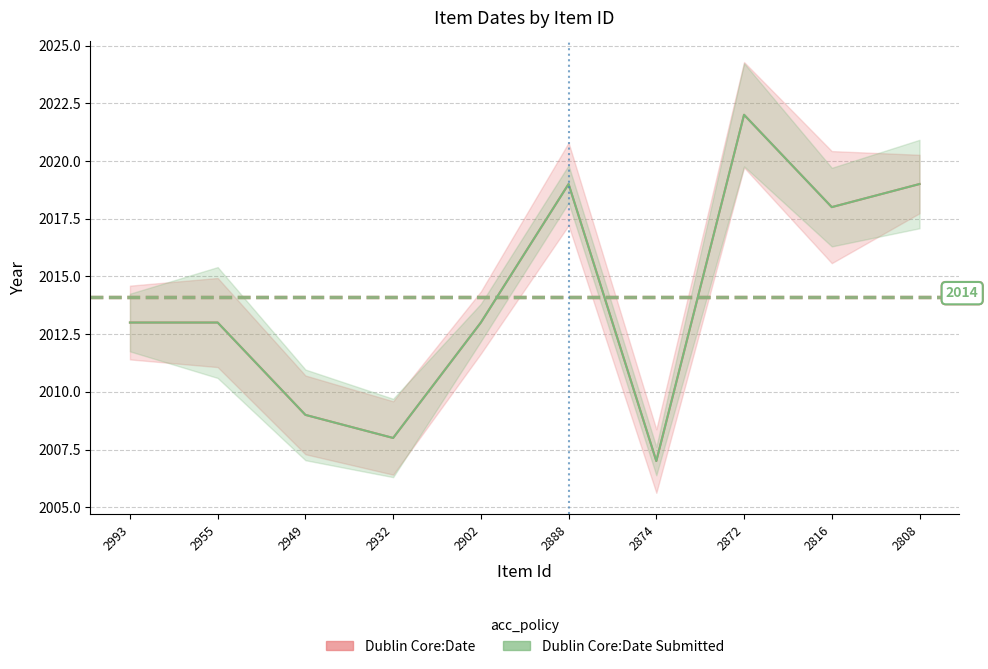

Reading right to left, extract all data points from this chart.

Dublin Core:Date: 2019	2018	2022	2007	2019	2013	2008	2009	2013	2013
Dublin Core:Date Submitted: 2019	2018	2022	2007	2019	2013	2008	2009	2013	2013